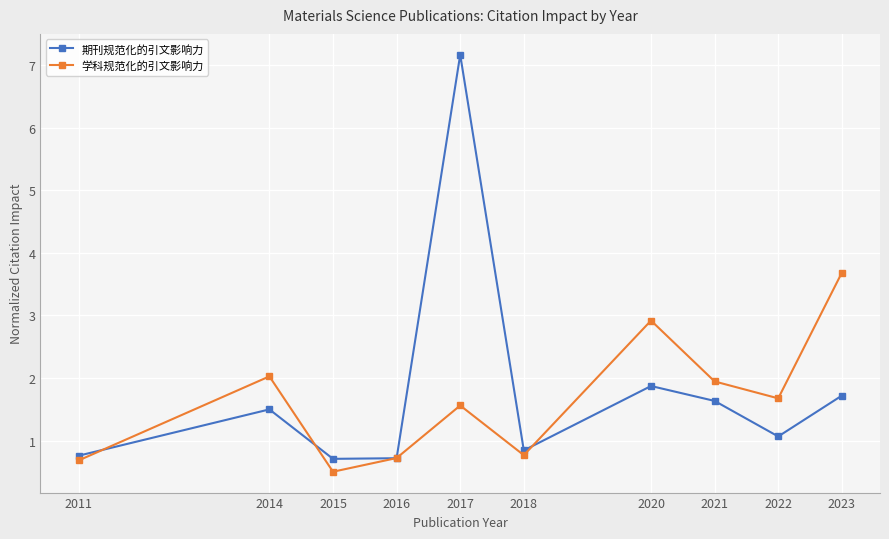

Between 2011 and 2017, which series saw the biggest shift?

期刊规范化的引文影响力